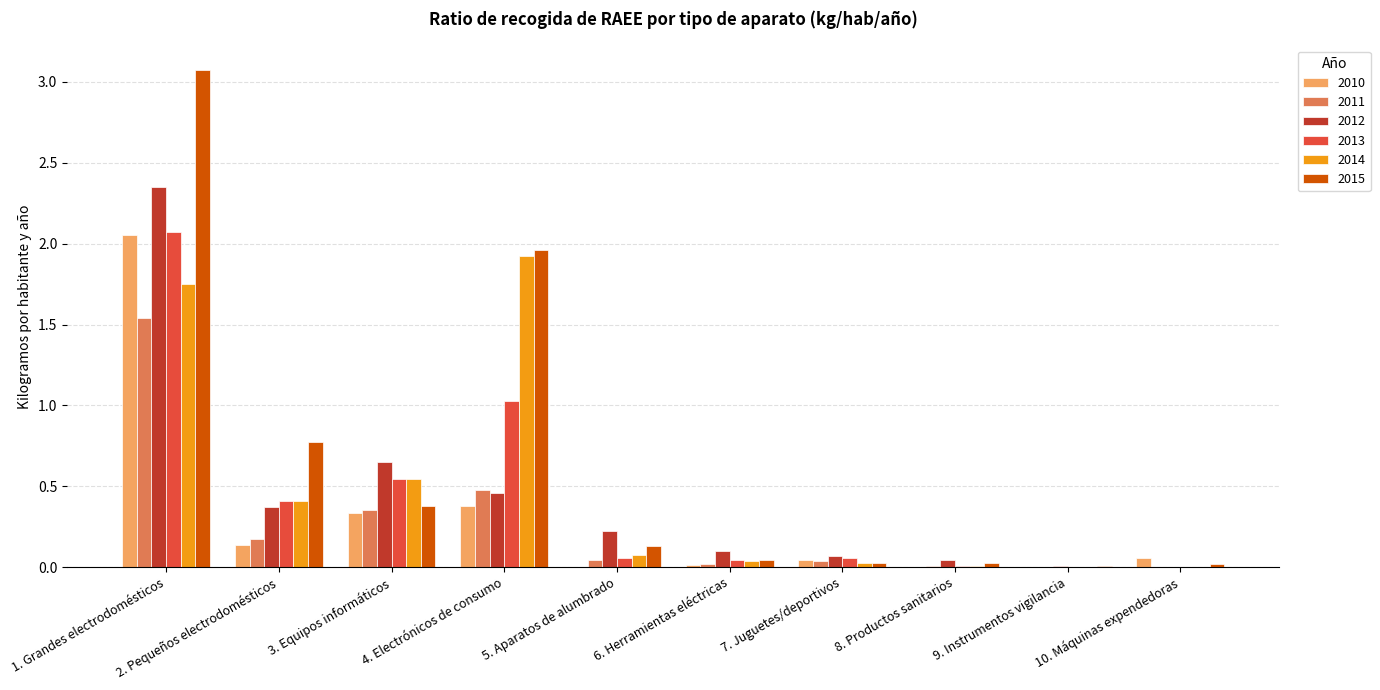

Is the value of 2012 at 9. Instrumentos vigilancia greater than the value of 2010 at 3. Equipos informáticos?

No